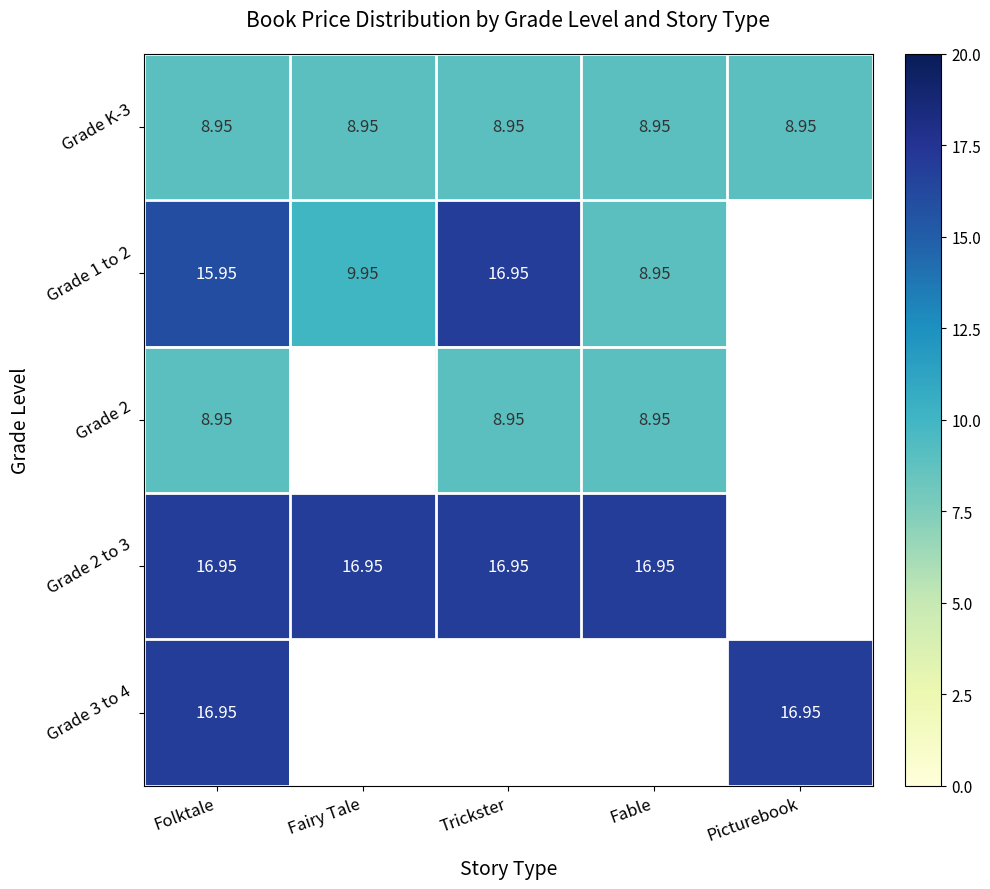

How many categories are shown in the chart?

5